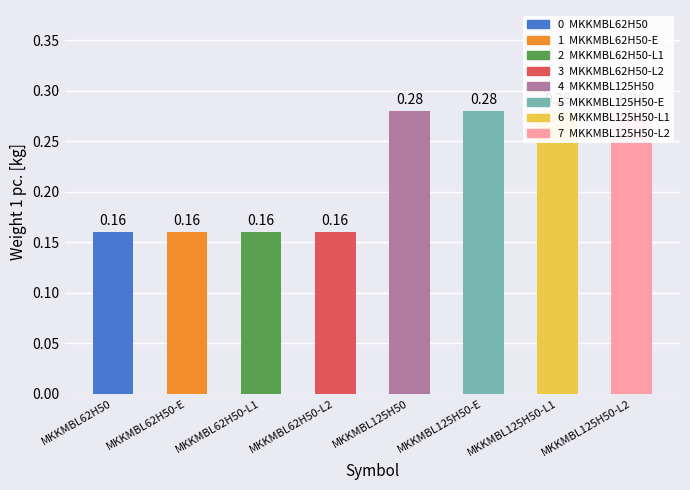

What is the approximate value at MKKMBL62H50?

0.2